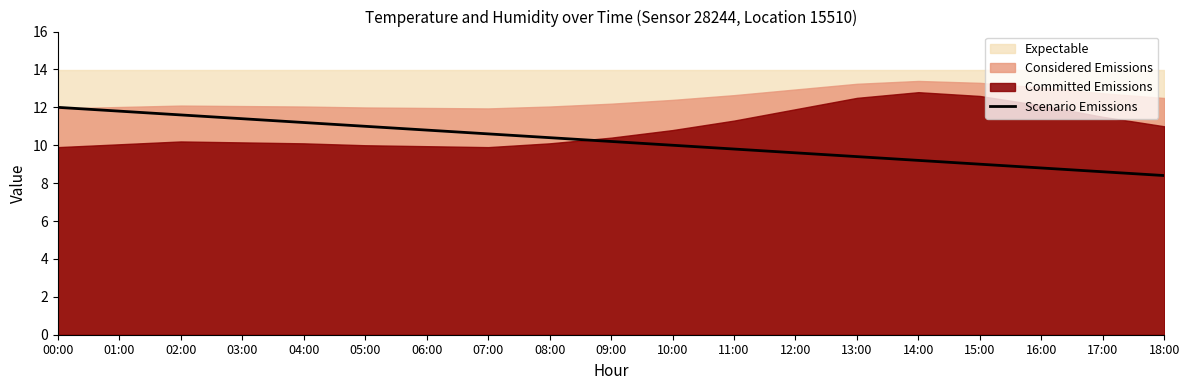

What is the maximum value for Scenario Emissions?

12.0